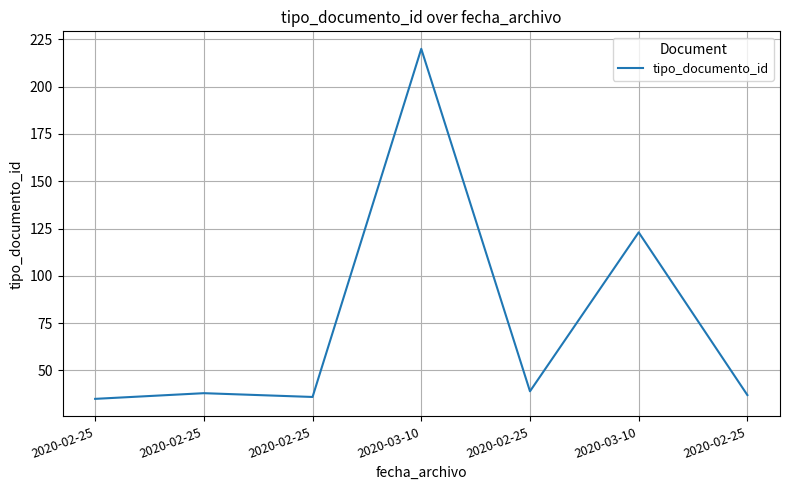

Does the chart display data point markers on the line(s)?

No